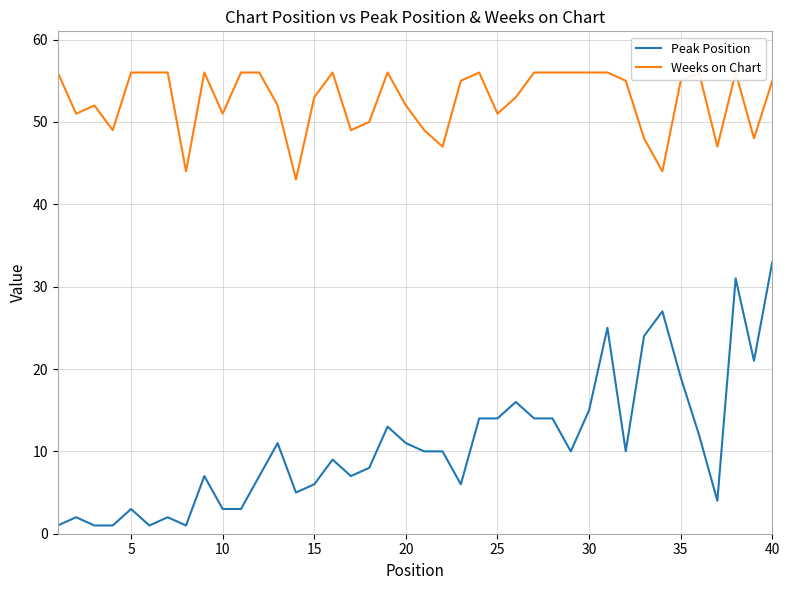

What is the smallest value displayed?

1